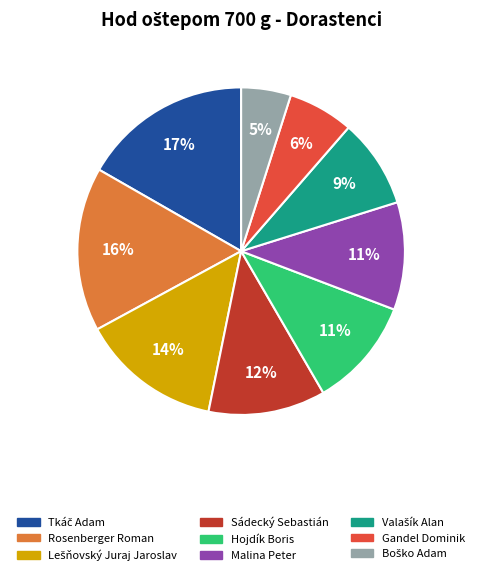

Is Hojdík Boris the majority of the pie?

No